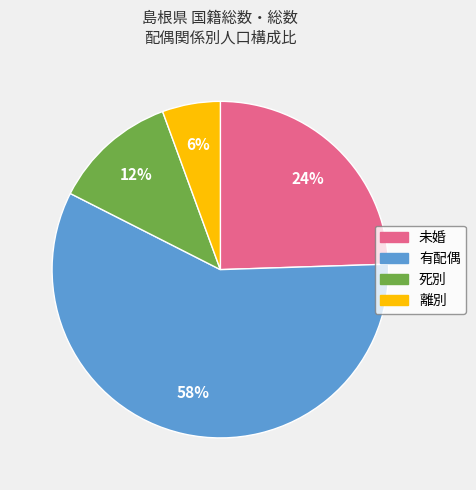

Between 離別 and 有配偶, which is larger?

有配偶